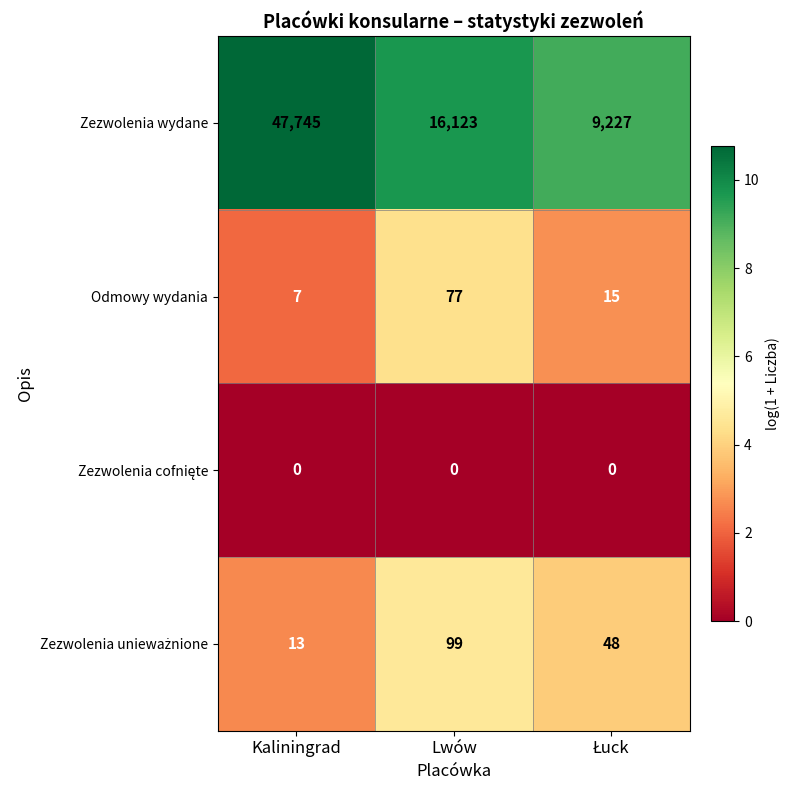

At which label does Zezwolenia wydane first exceed 16123?

Kaliningrad